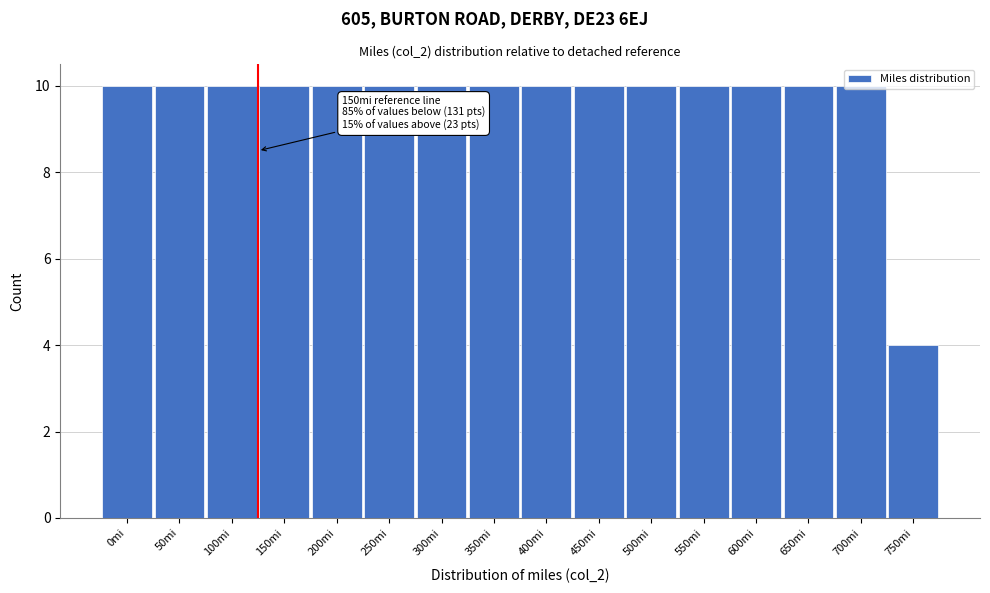

What is the maximum value shown in the chart?

10